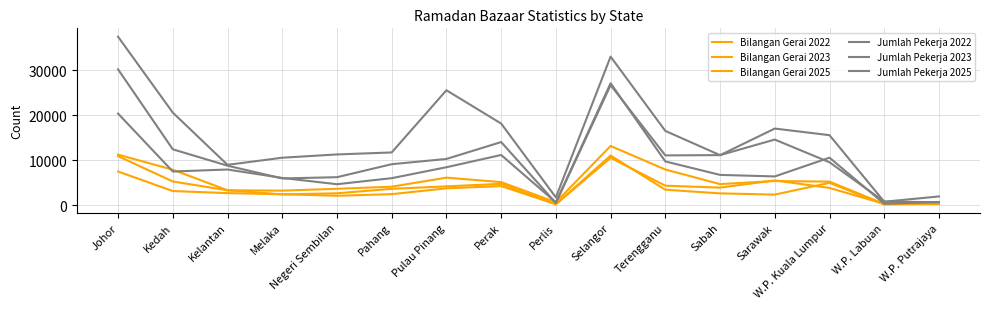

Reading right to left, transcribe all the data shown in this chart.

Bilangan Gerai 2022: 274	132	4935	2320	2591	3405	11000	178	4212	3714	2416	2063	2401	2648	3114	7449
Bilangan Gerai 2023: 242	264	3803	5469	3872	4300	10489	166	4710	4152	3599	2611	2356	3276	5238	10868
Bilangan Gerai 2025: 645	227	5201	5336	4649	7893	13127	620	5093	6084	4076	3606	3201	3277	7847	11202
Jumlah Pekerja 2022: 661	297	10527	6356	6698	9691	27078	595	11126	8402	5969	4626	6024	7895	7455	20326
Jumlah Pekerja 2023: 625	758	9507	14553	11097	11035	26655	452	13997	10244	9075	6186	5910	8748	12385	30159
Jumlah Pekerja 2025: 1908	735	15528	16999	11082	16477	32989	1693	18113	25515	11688	11246	10519	8931	20541	37415